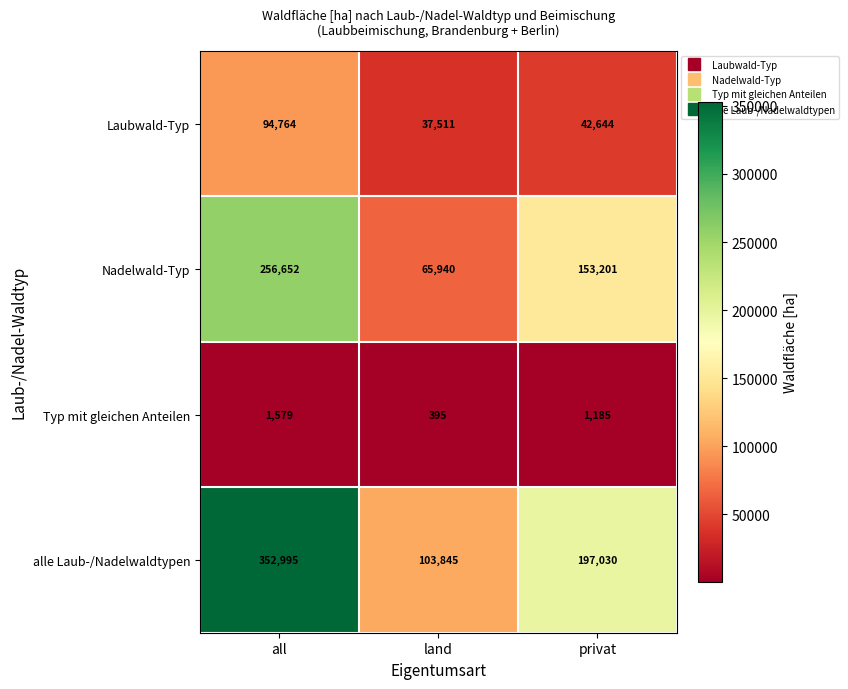

Reading left to right, transcribe all the data shown in this chart.

Laubwald-Typ: all=94764	land=37511	privat=42644
Nadelwald-Typ: all=256652	land=65940	privat=153201
Typ mit gleichen Anteilen: all=1579	land=395	privat=1185
alle Laub-/Nadelwaldtypen: all=352995	land=103845	privat=197030